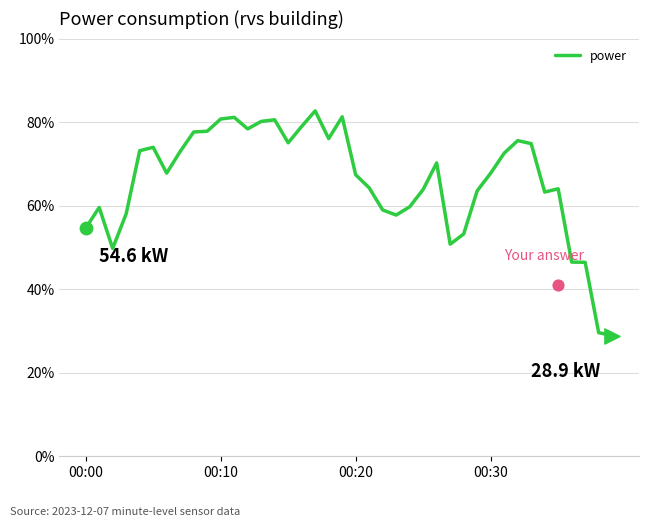

Approximately how many times larger is the value at 39 compared to 32?

0.4